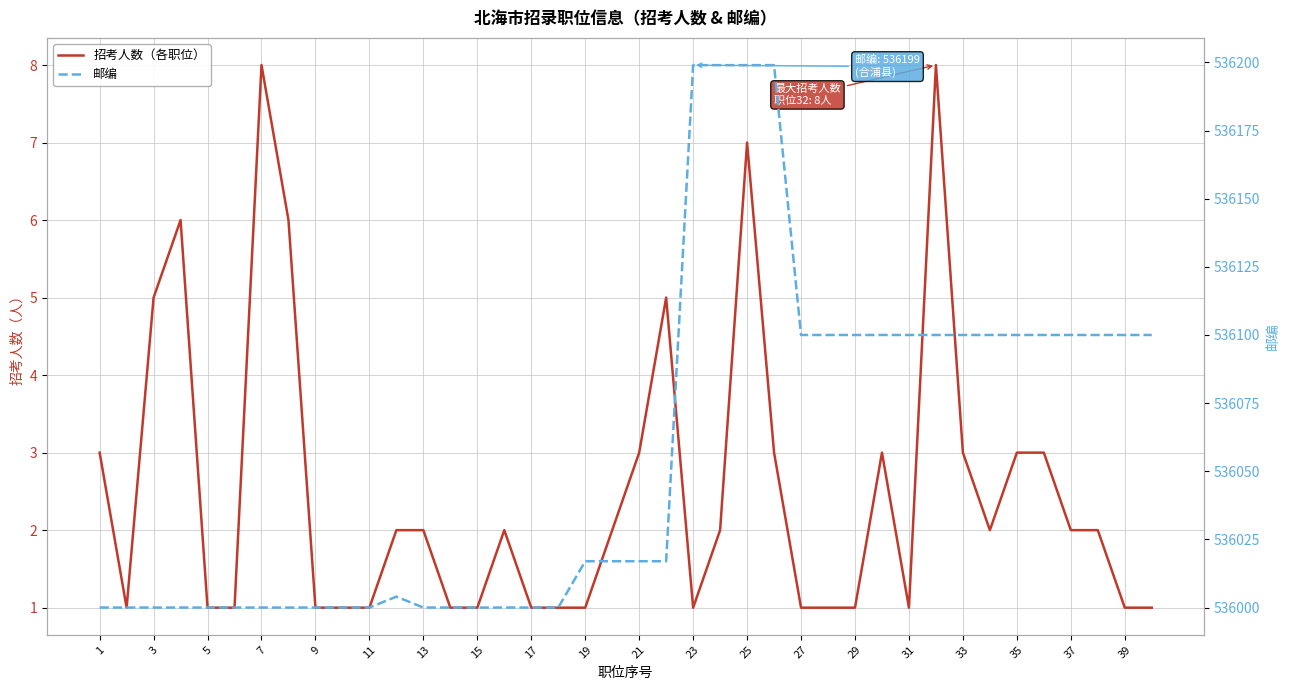

True or false: 招考人数（各职位） and 邮编 intersect in this chart.

False